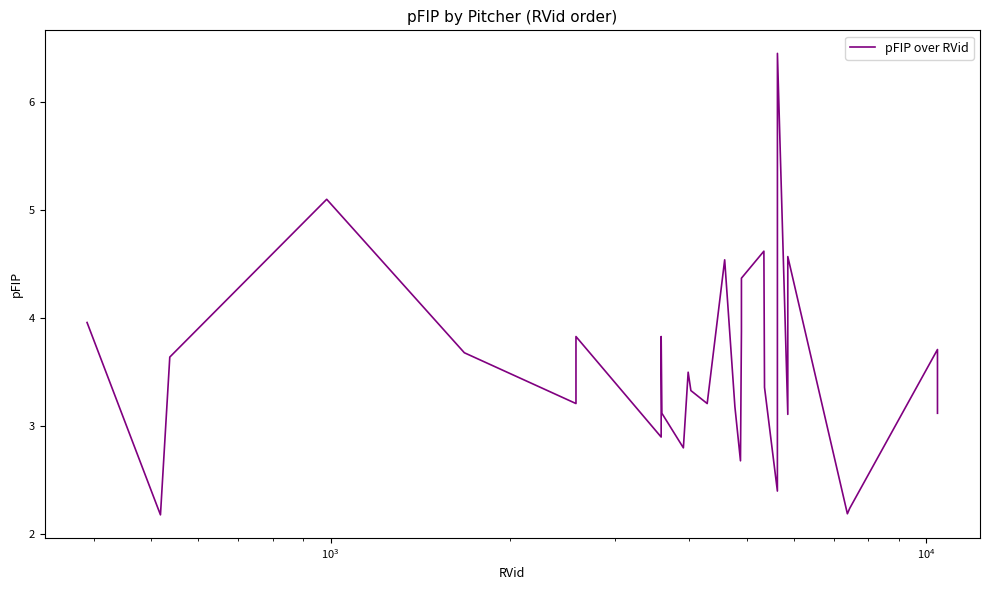

What is the minimum value shown in the chart?

2.2